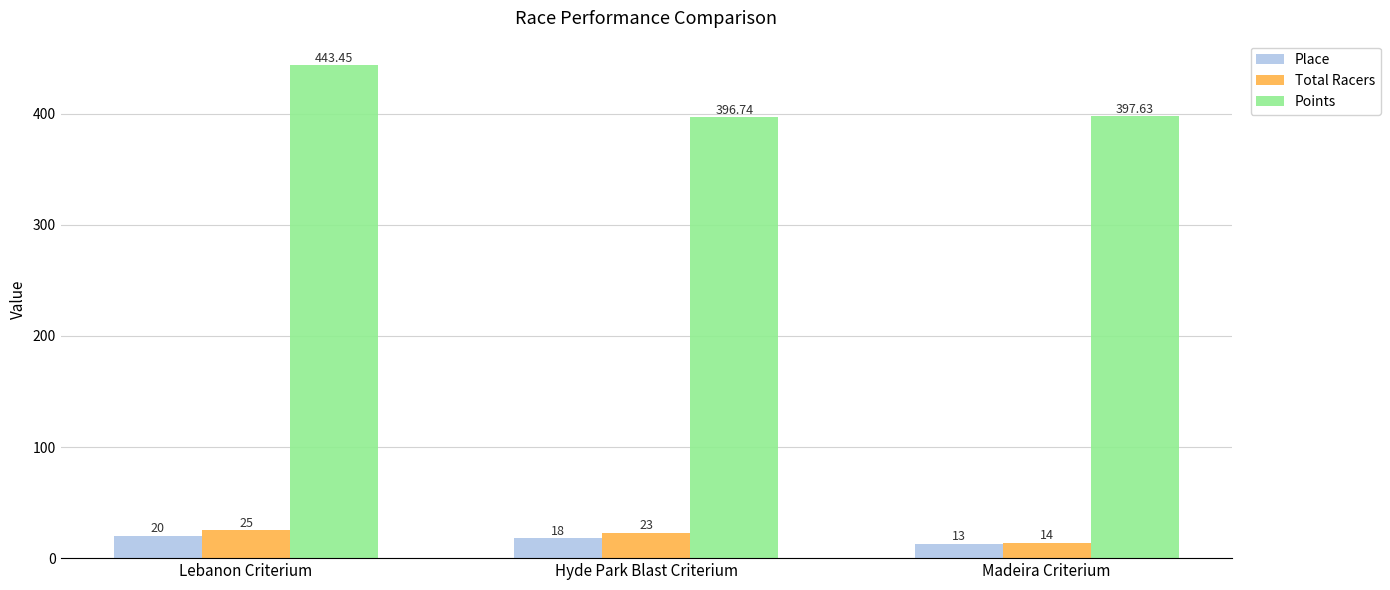

At which label does Points reach its minimum?

Hyde Park Blast Criterium